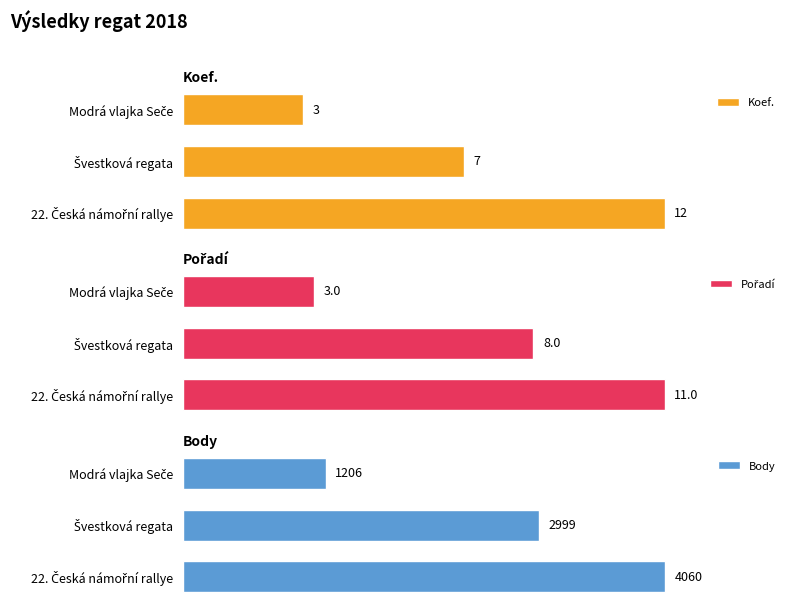

What is the difference between the Pořadí values at Švestková regata and Modrá vlajka Seče?

5